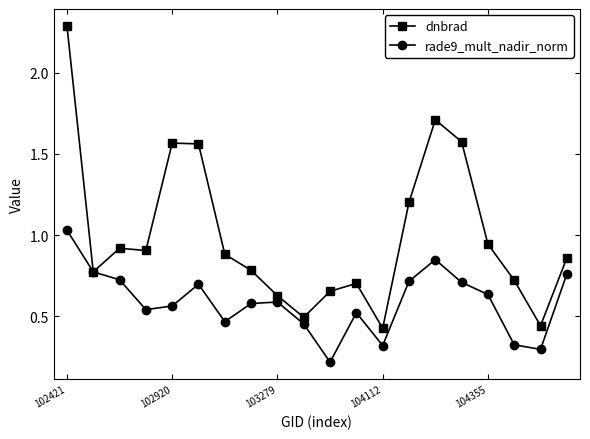

What is the highest value of the dnbrad series?

2.3